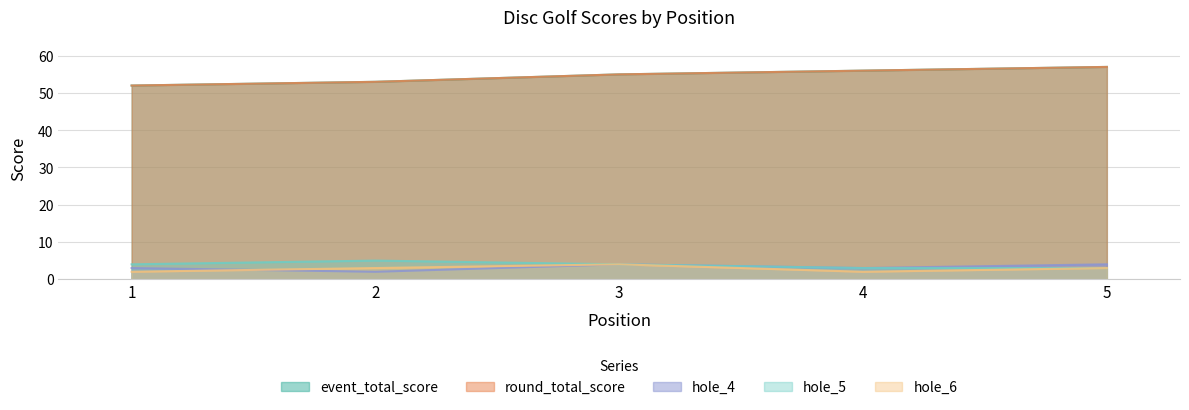

What is the highest value of the hole_5 series?

5